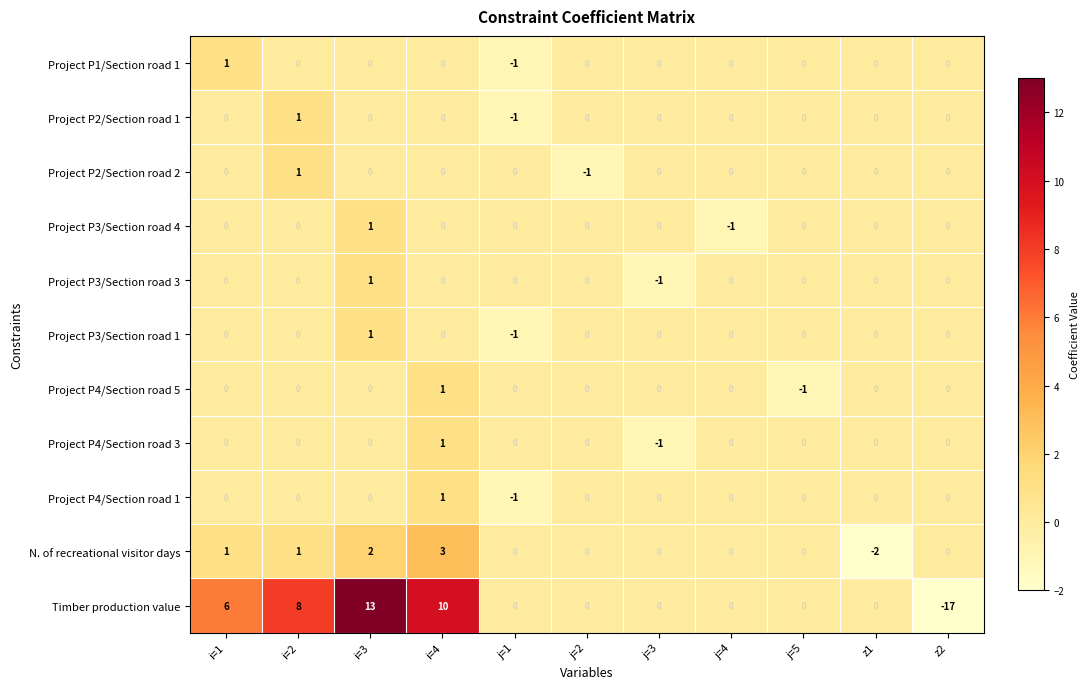

Is it true that Project P3/Section road 3 equals -1 at j=3?

True